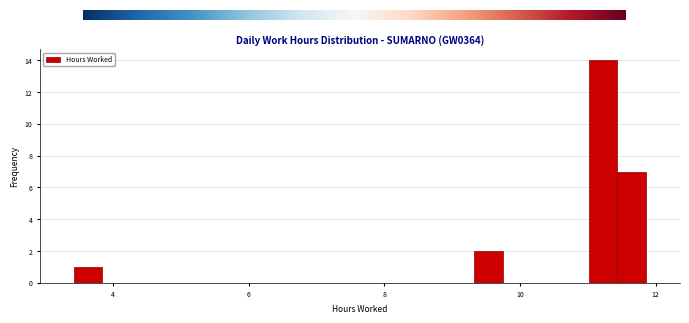

Read against the x-axis, roughly where is the centre of the tallest bar?

11.2